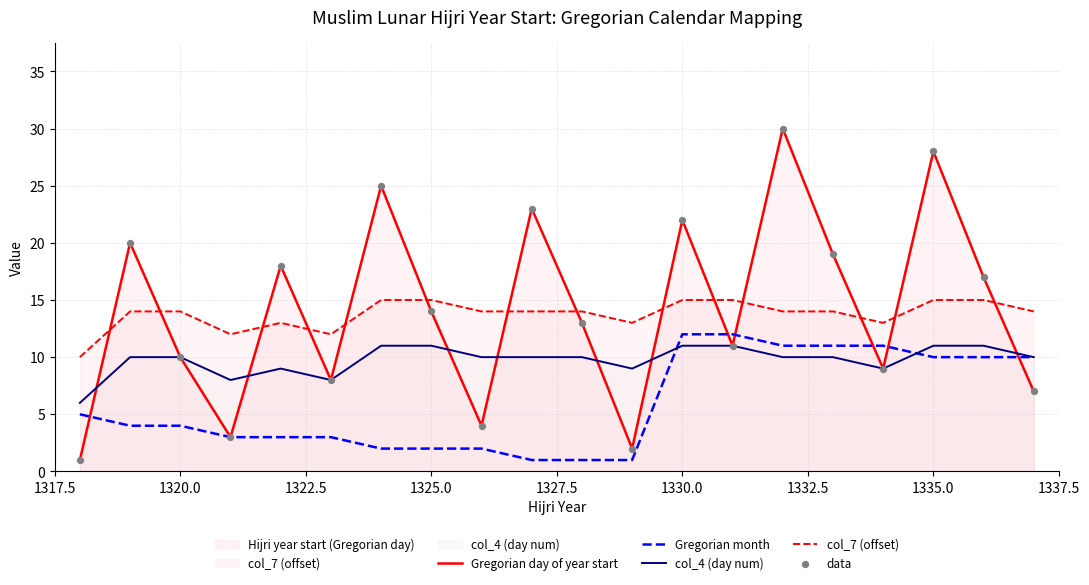

Which series reaches the maximum Y coordinate?

Gregorian day of year start